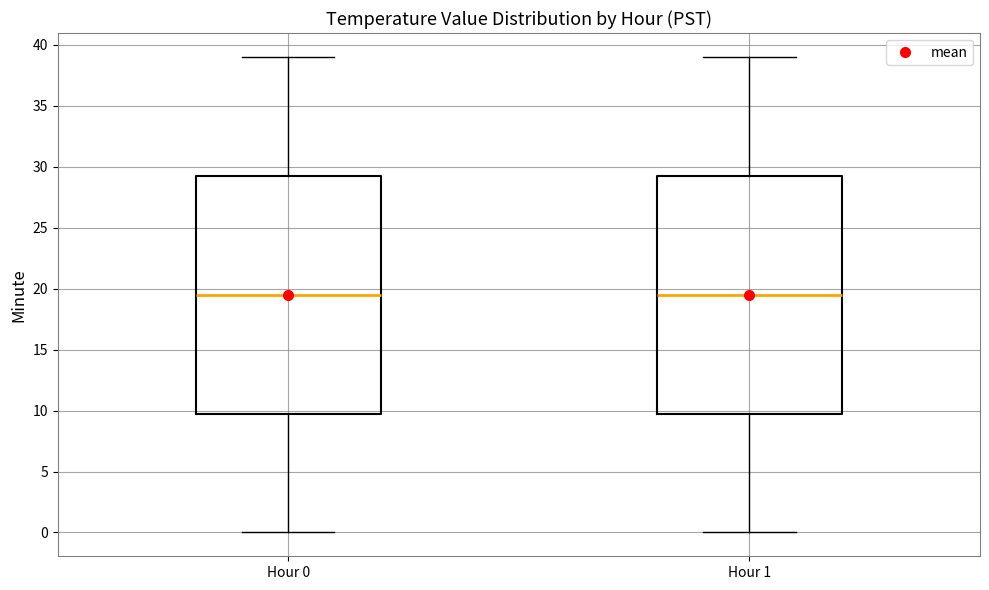

Reading left to right, transcribe this box plot: for each box, give where its median line is, the range the box spans, and where its two whiskers end, as read against the y-axis. The values are not printed on the chart, so give them approximately, as read against the axis.

Hour 0: median 19.5, box 10.0 to 29.5, whiskers 0.0 to 39.0
Hour 1: median 19.5, box 10.0 to 29.5, whiskers 0.0 to 39.0